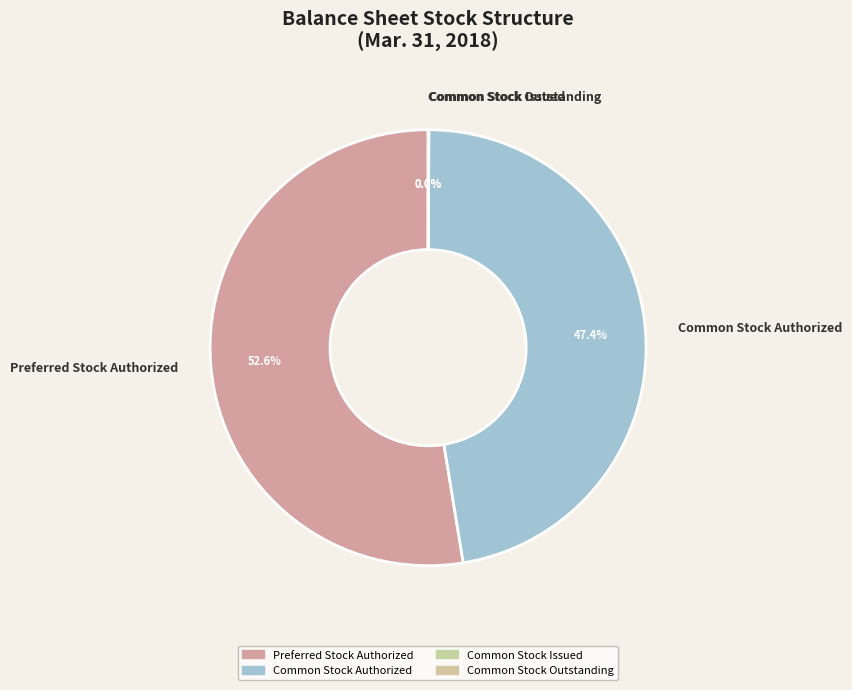

To the nearest percent, what portion does Common Stock Authorized represent?

47%